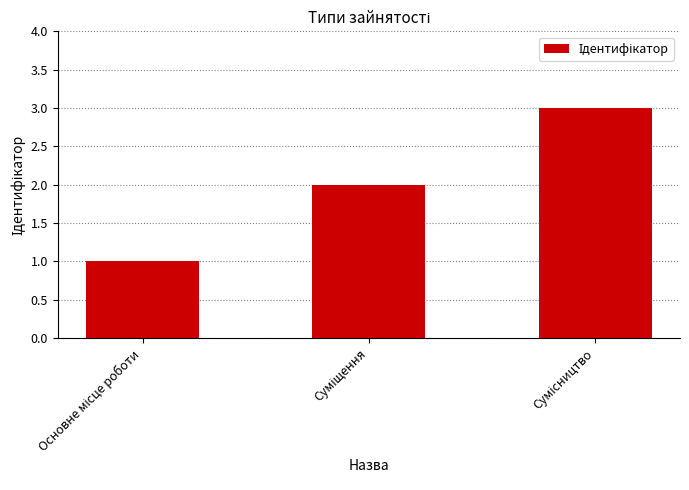

What is the sum of all values?

6